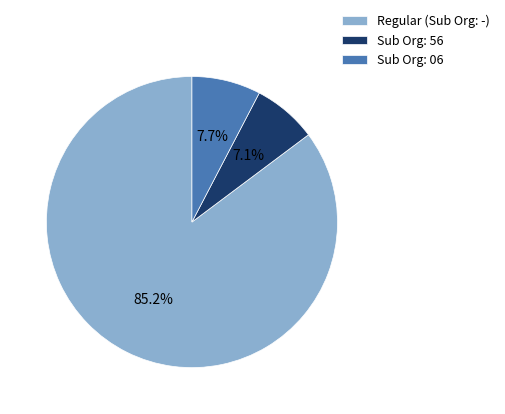

Which category has the biggest portion of the pie?

Regular (Sub Org: -)